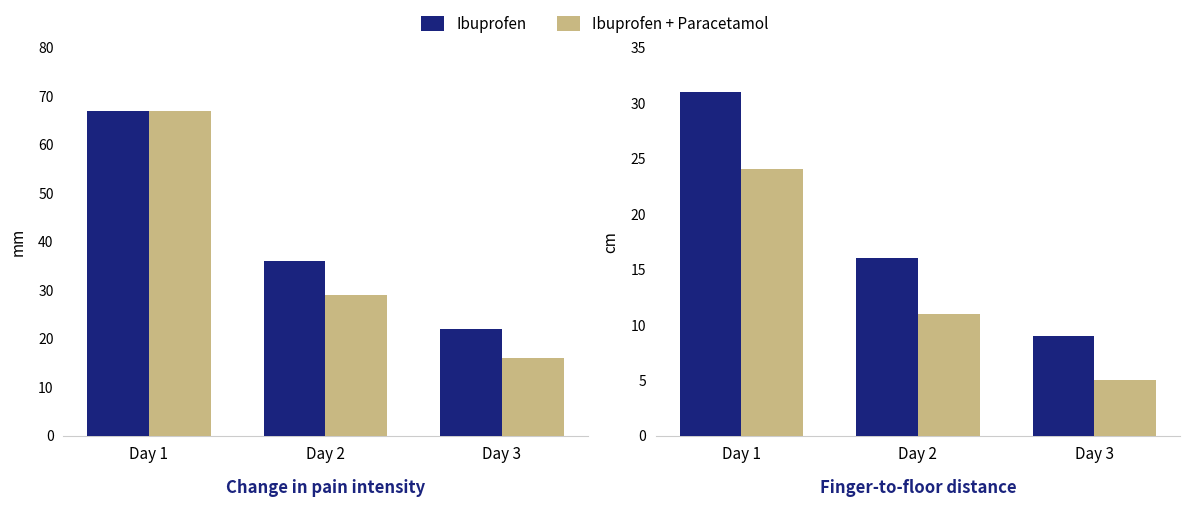

The Ibuprofen series shows 9 at Day 3. True or false?

True